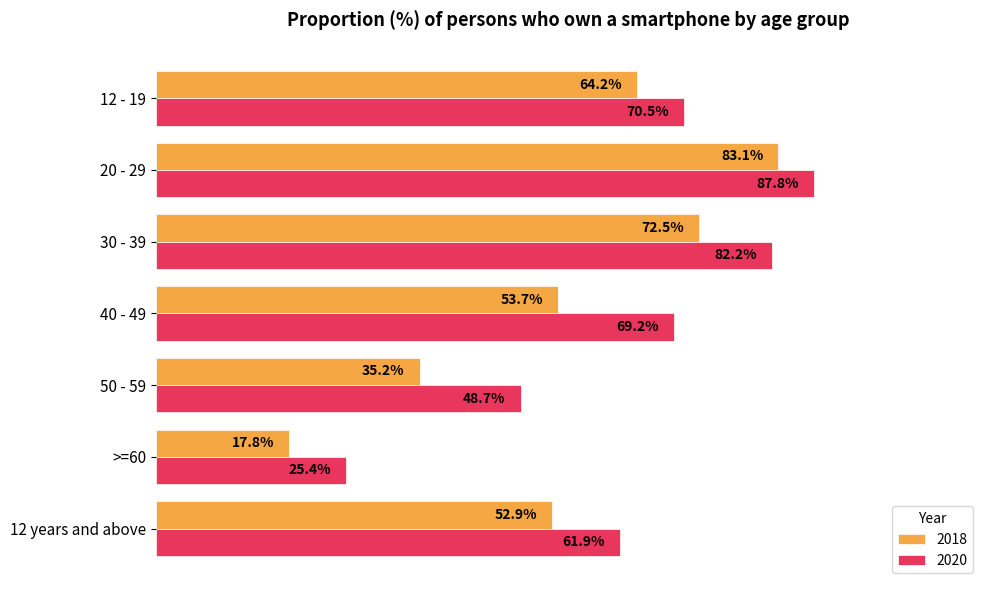

At which category is the sum across all series the highest?

20 - 29